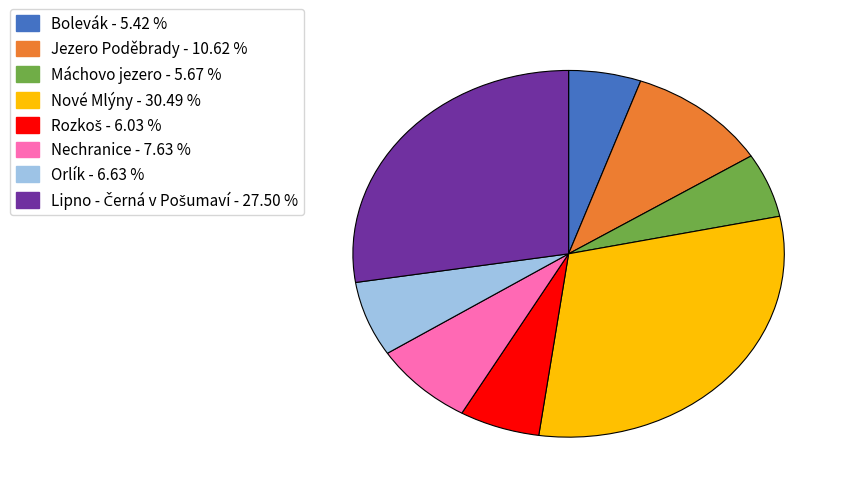

Combined, do Bolevák - 5.42 % and Orlík - 6.63 % account for over 50%?

No